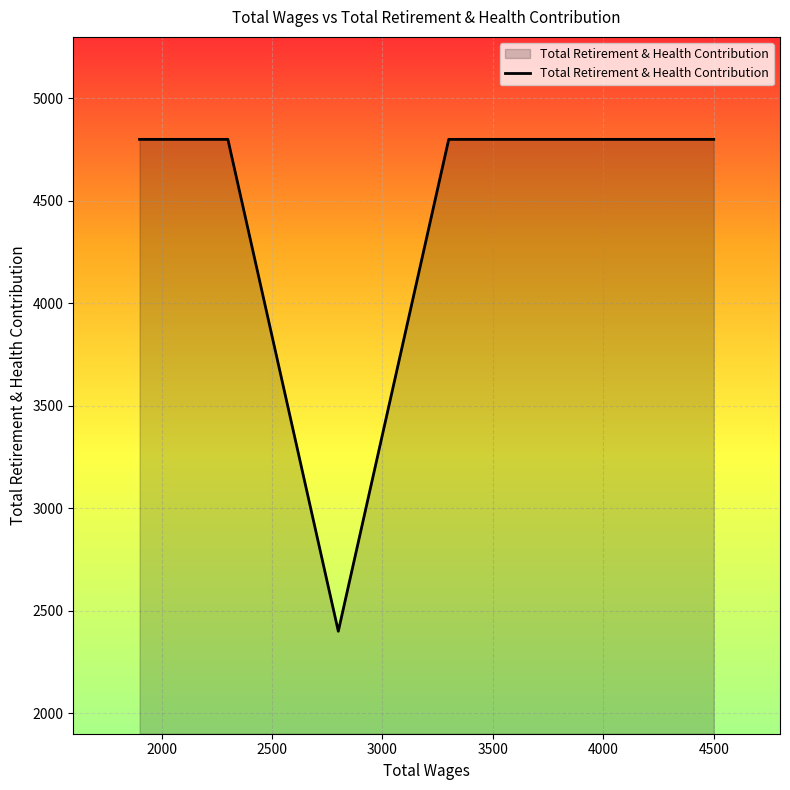

What is the sum of all values?

21600